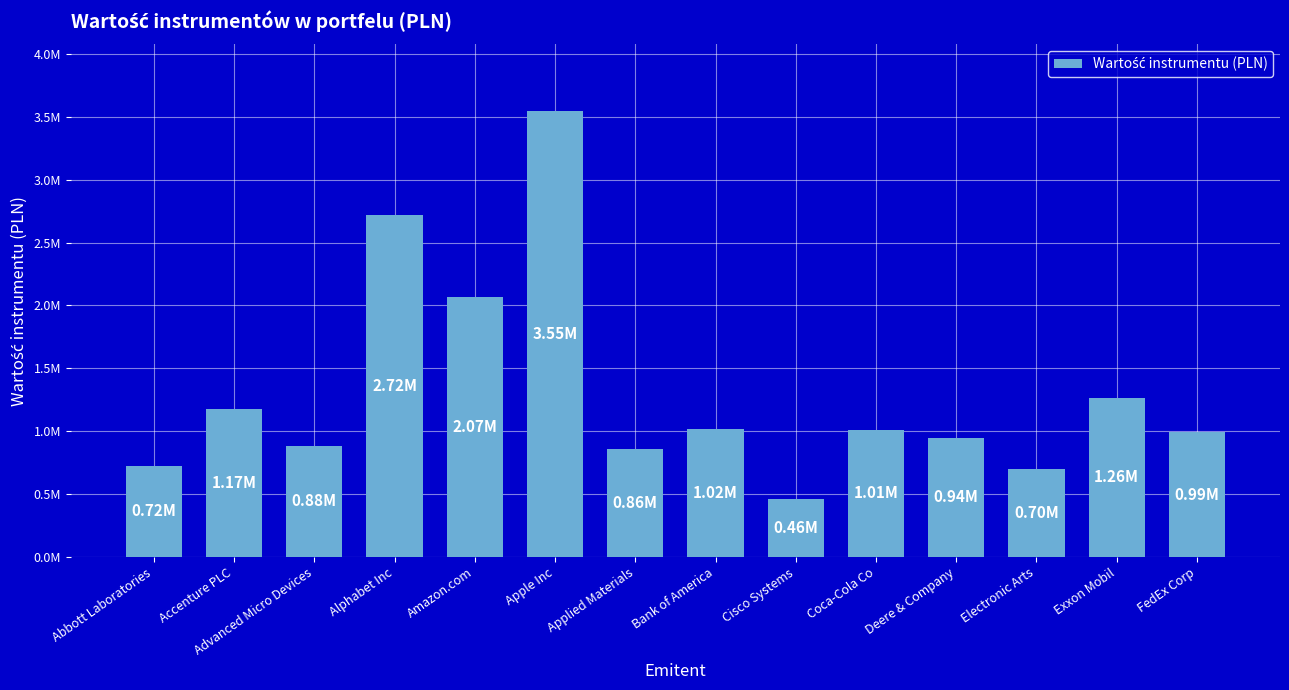

What is the change in value from Bank of America to FedEx Corp?

-29404.0